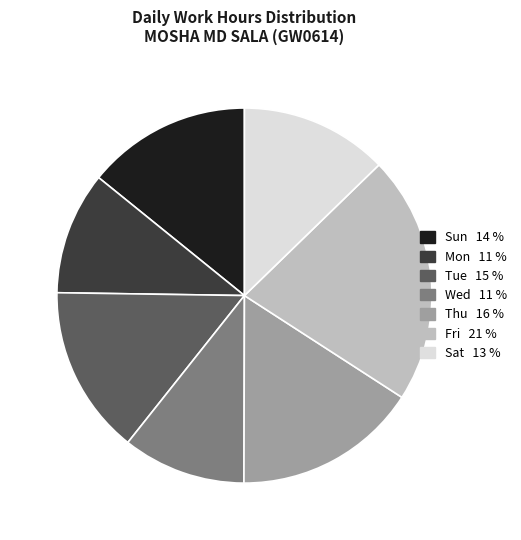

Is there any slice that represents more than half of the pie?

No